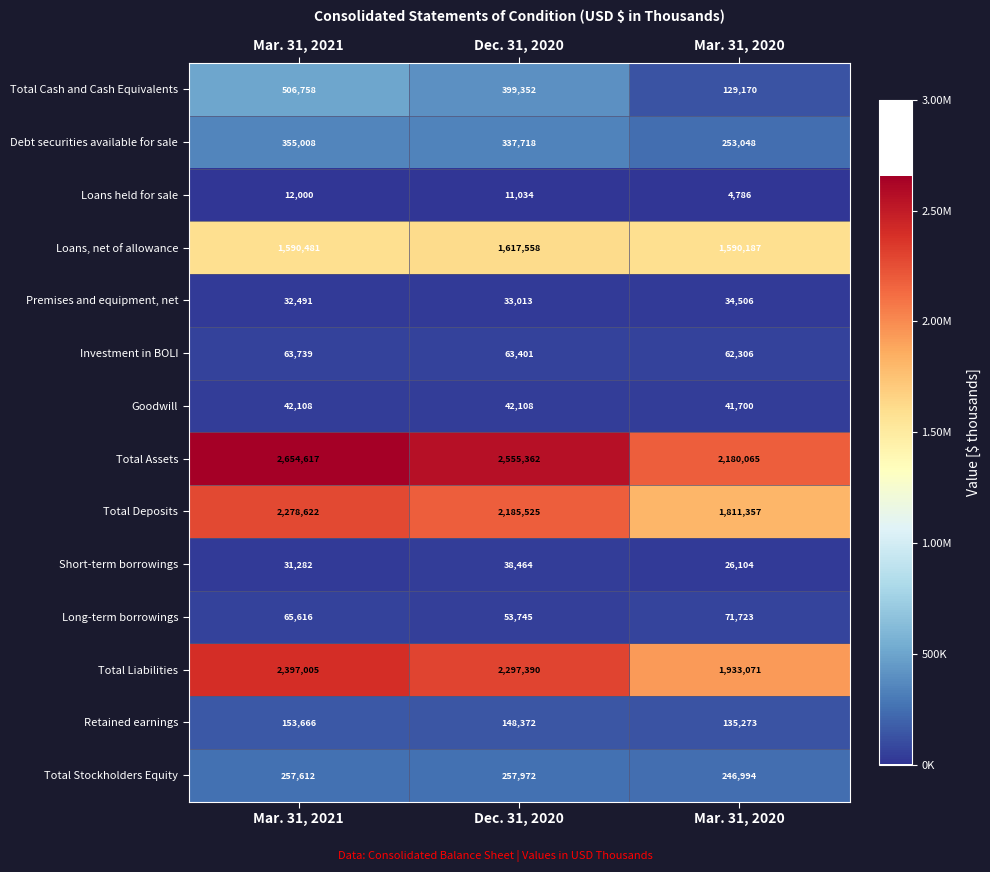

What value does the Retained earnings series have at Dec. 31, 2020, to the nearest 100?

148400